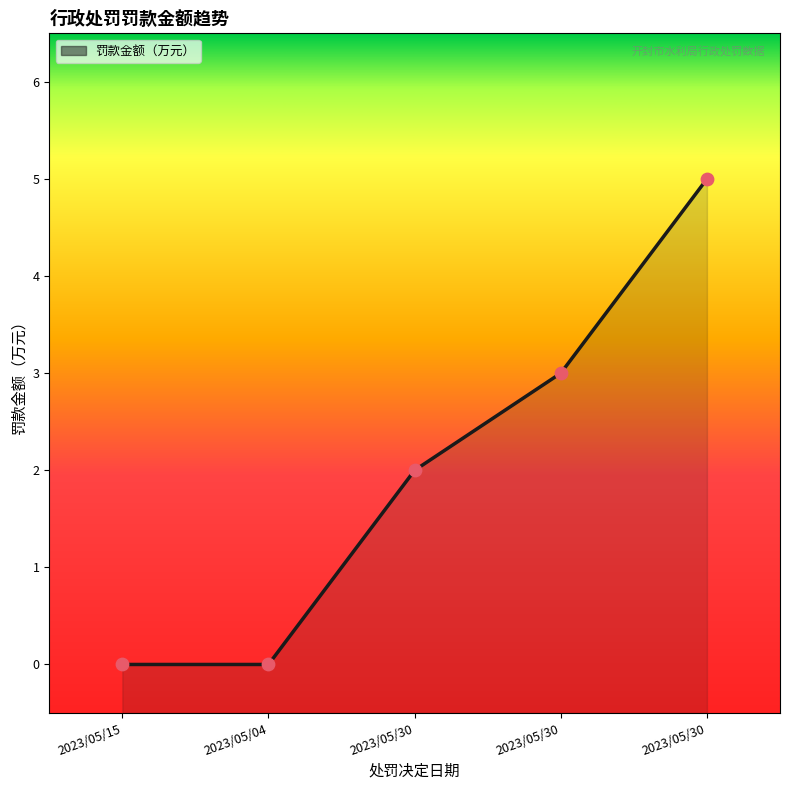

What is the change in value from 2023/05/04 to 2023/05/30?

+2